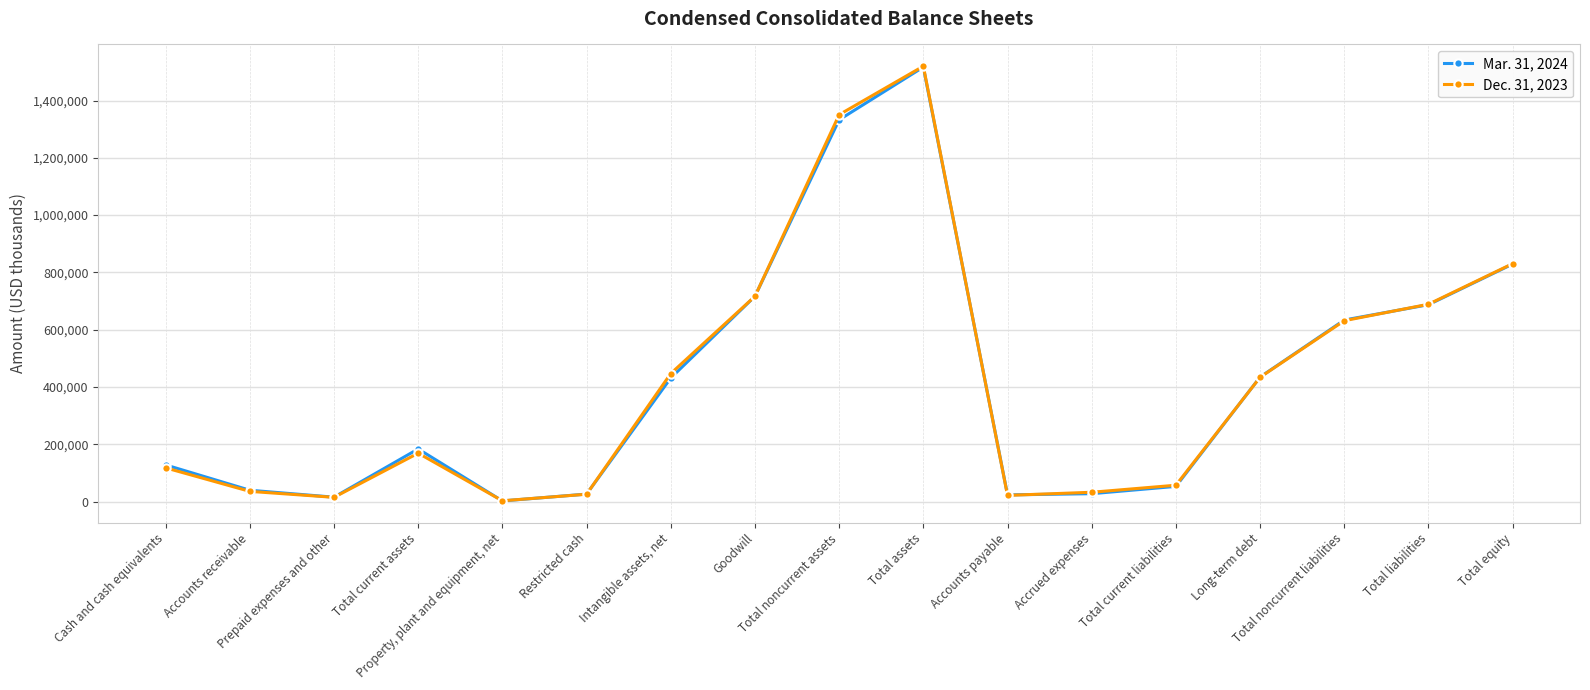

What position from the left is Cash and cash equivalents?

1